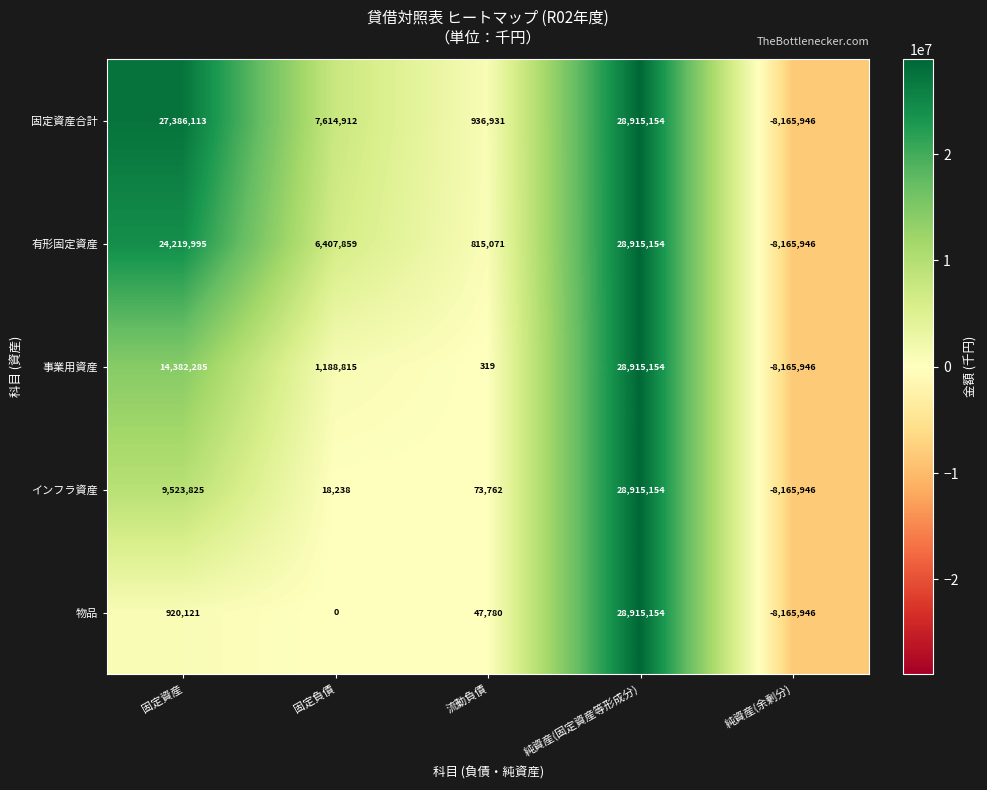

Count the number of categories in the chart.

5